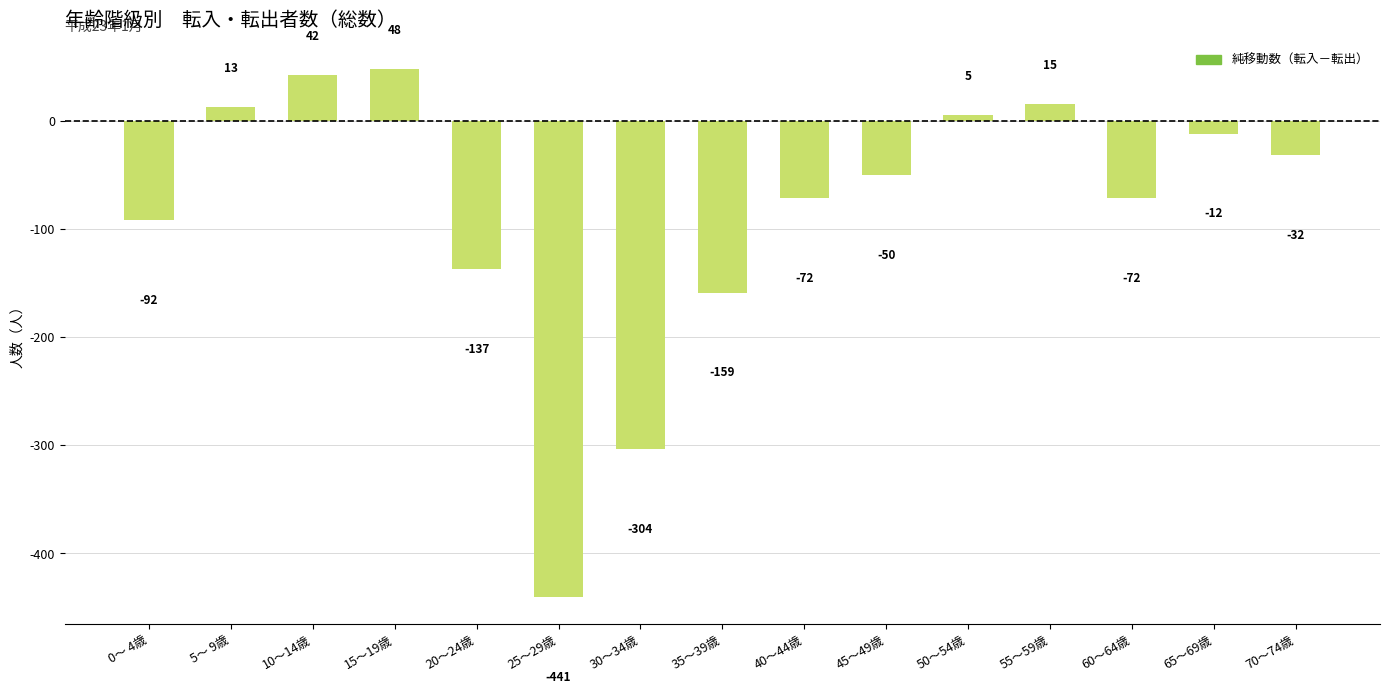

At which category does the chart reach its peak across all series?

15～19歳